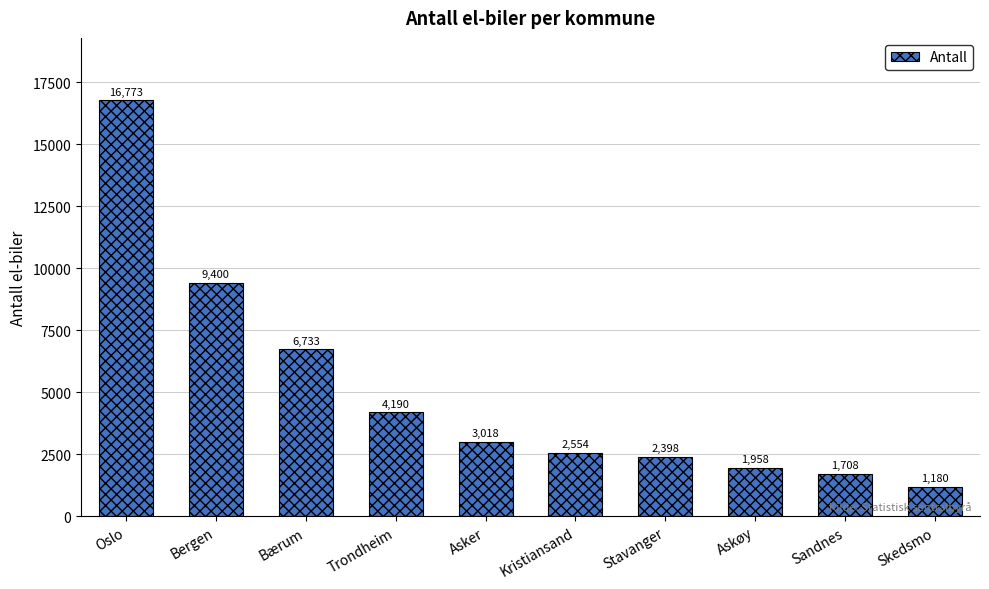

What is the change in value from Kristiansand to Skedsmo?

-1374